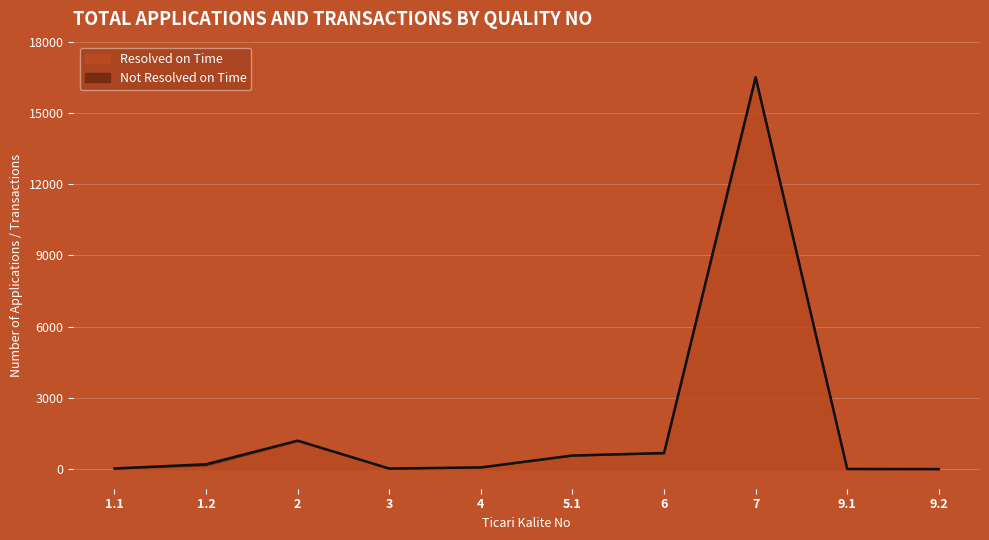

List the labels in order of value, smallest first.

9.1, 9.2, 3, 1.1, 4, 1.2, 5.1, 6, 2, 7